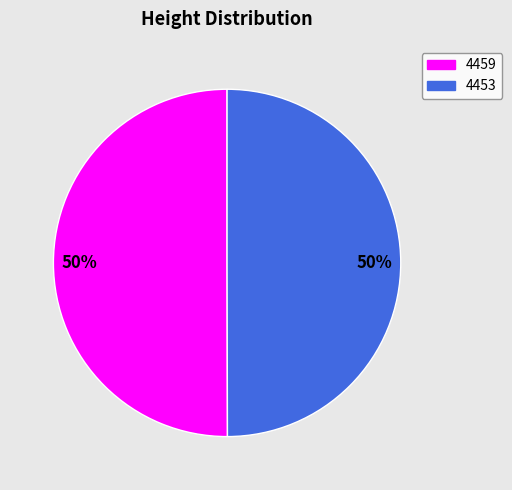

Count the number of slices in the pie.

2